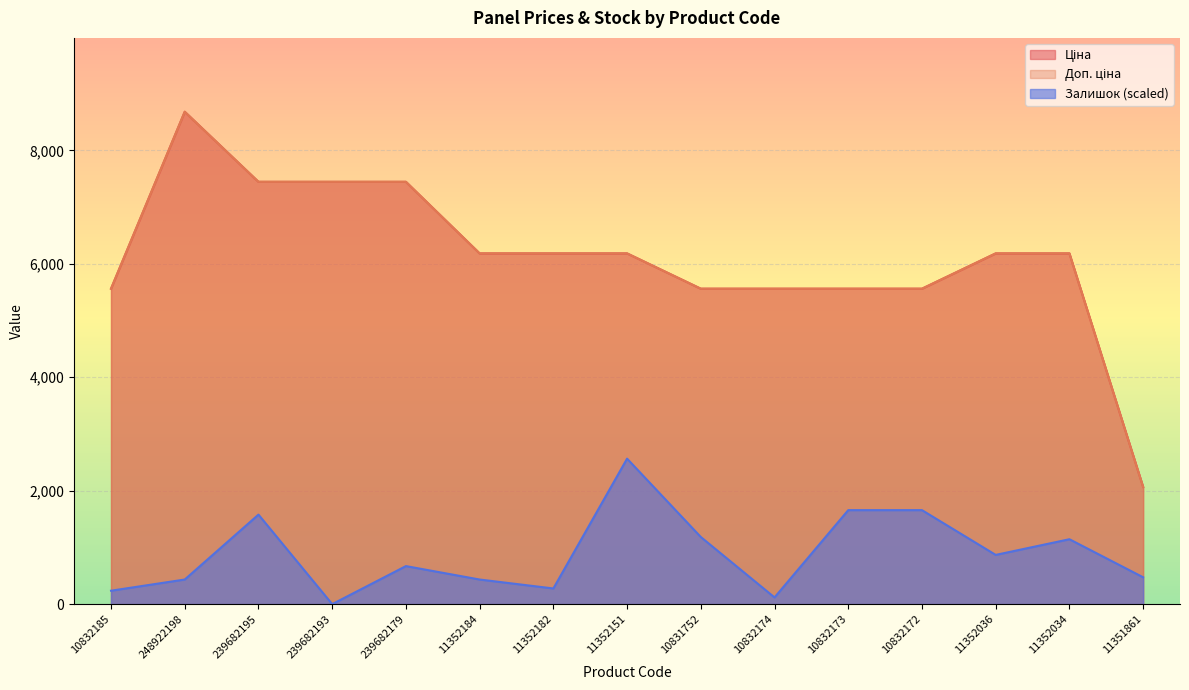

Rank the categories by Залишок value from lowest to highest.

239682193, 10832174, 10832185, 11352182, 248922198, 11352184, 11351861, 239682179, 11352036, 11352034, 10831752, 239682195, 10832173, 10832172, 11352151